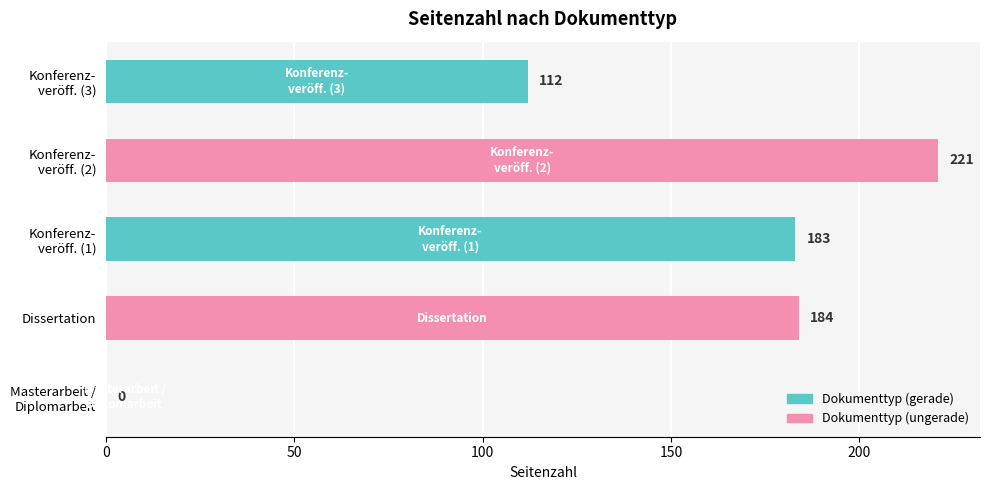

True or false: the data shows 184 at Dissertation.

True